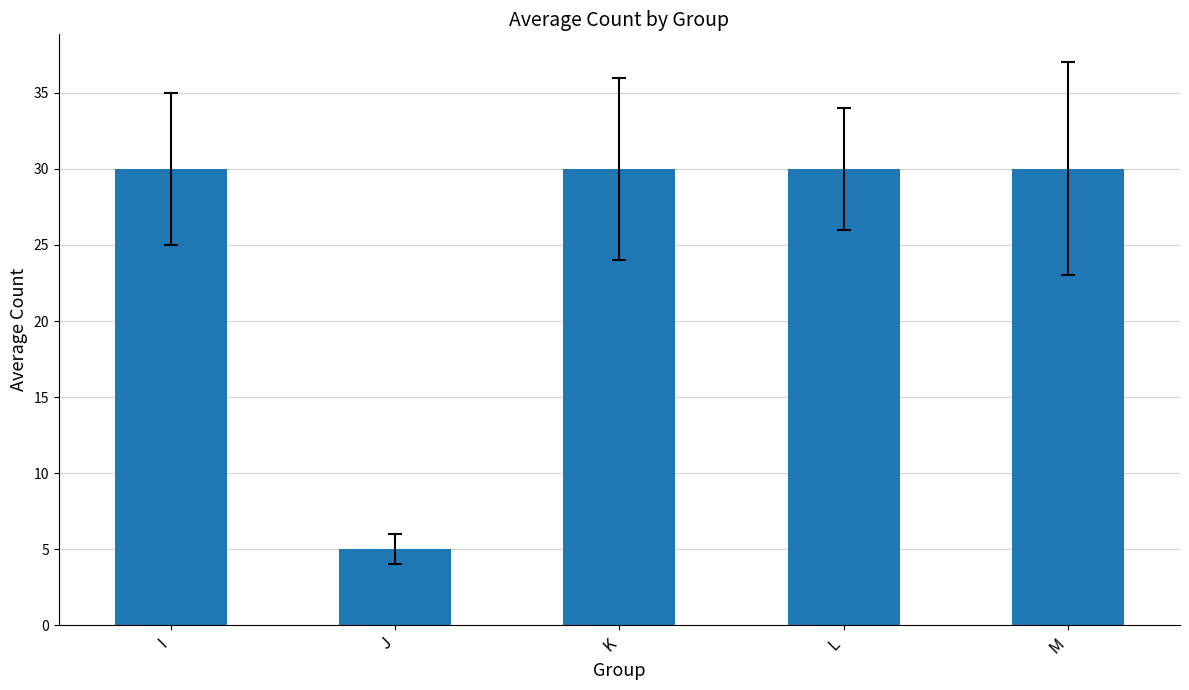

How many bars are there in total?

5